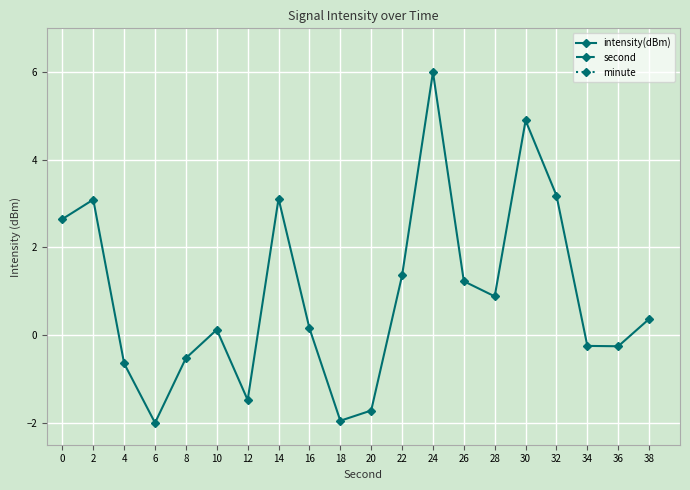

True or false: second and intensity(dBm) intersect in this chart.

False